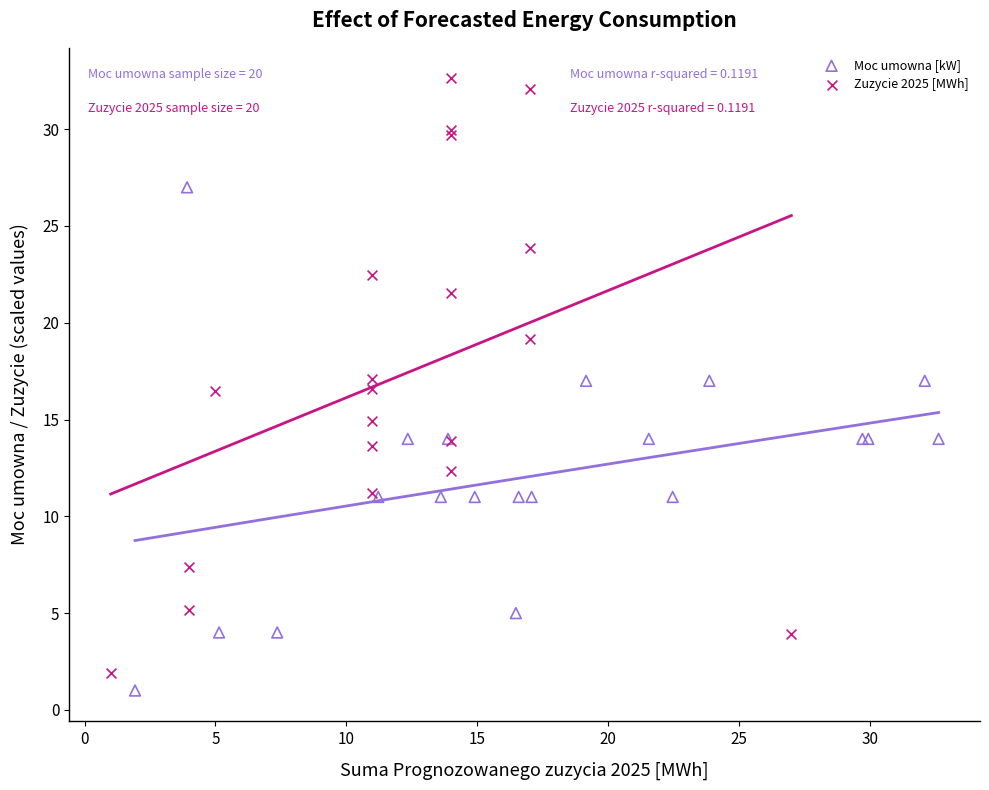

Which series reaches the minimum Y coordinate?

Moc umowna [kW]